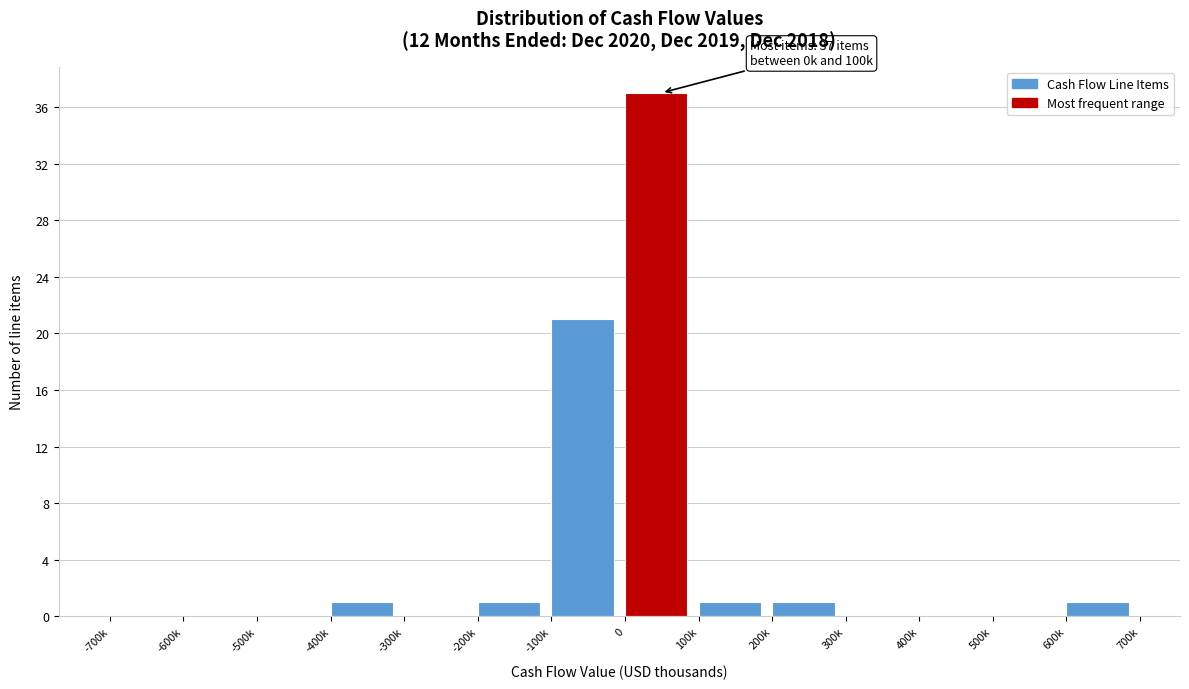

Reading left to right, what are all the values shown in this chart?

-700k=0	-600k=0	-500k=0	-400k=1	-300k=0	-200k=1	-100k=21	0=37	100k=1	200k=1	300k=0	400k=0	500k=0	600k=1